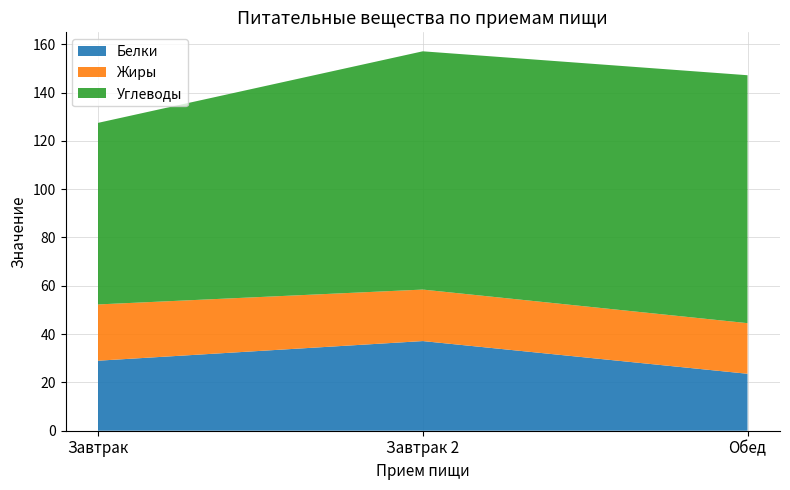

Is it true that Белки equals 23.6 at Обед?

True